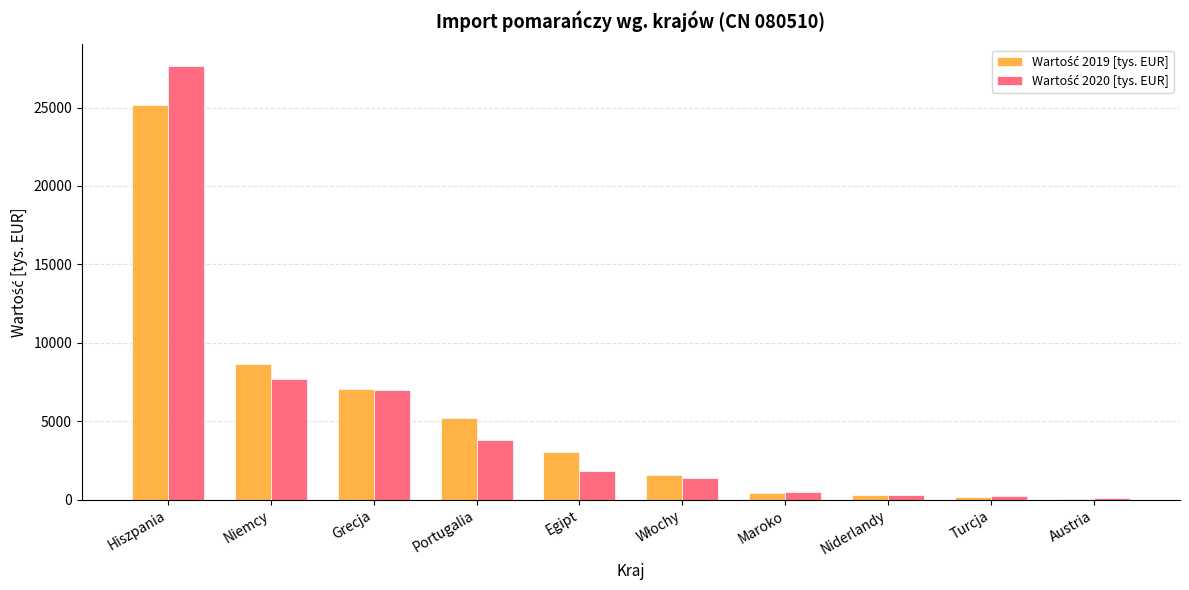

Which category has the highest value across all series?

Hiszpania